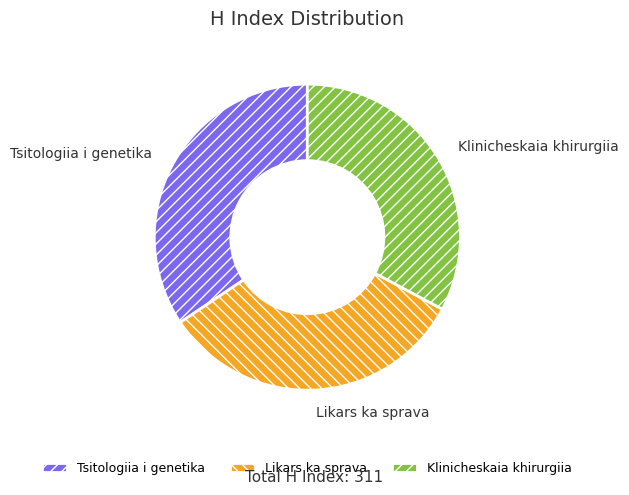

Is the sum of Klinicheskaia khirurgiia and Likars ka sprava greater than half?

Yes